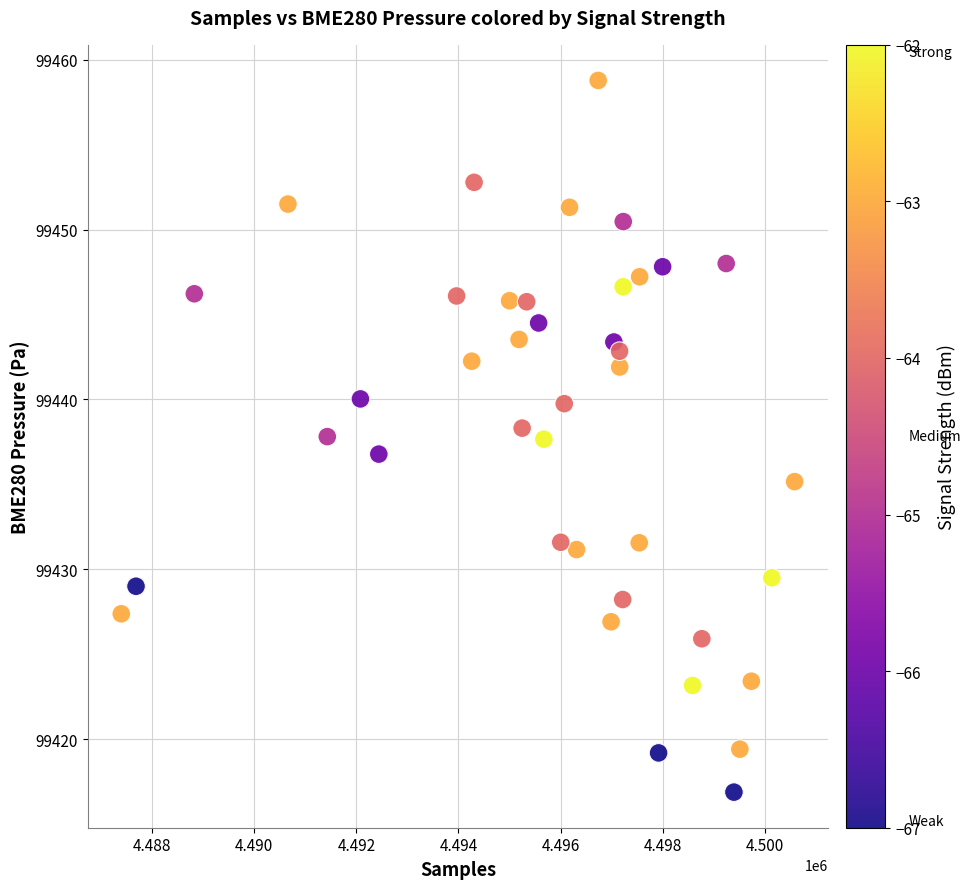

What is the range of Y values (max minus min)?

41.9